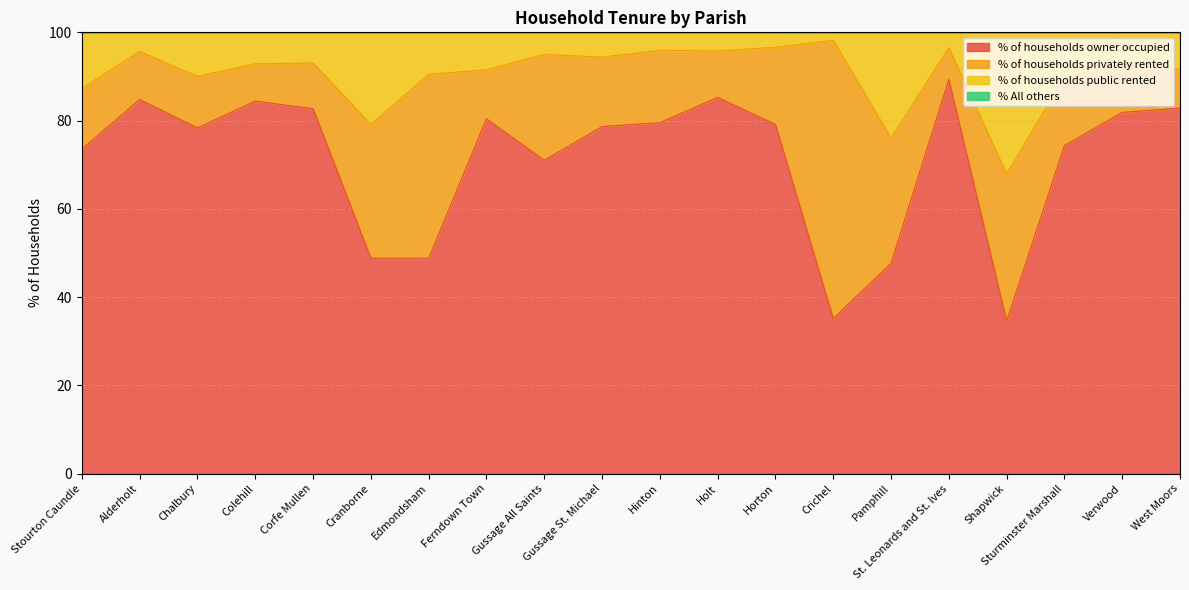

True or false: % of households owner occupied has more than 0 points higher than both neighbors.

True